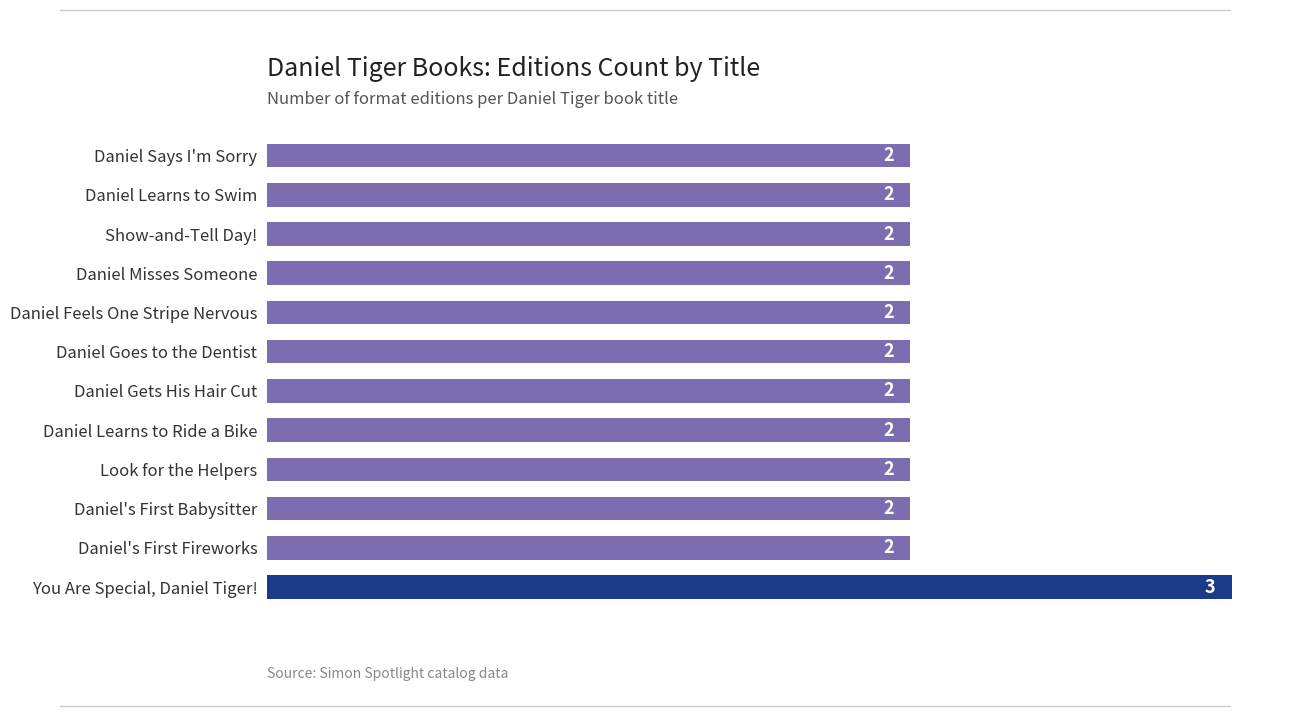

The value at Daniel's First Fireworks is 2. True or false?

True